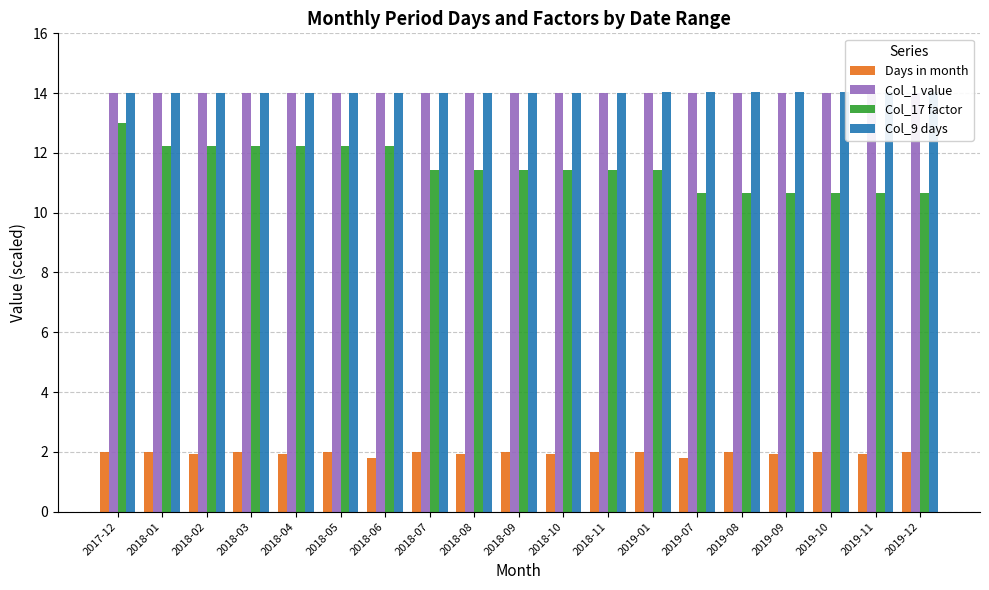

What is the highest value of the Col_17 factor series?

13.0